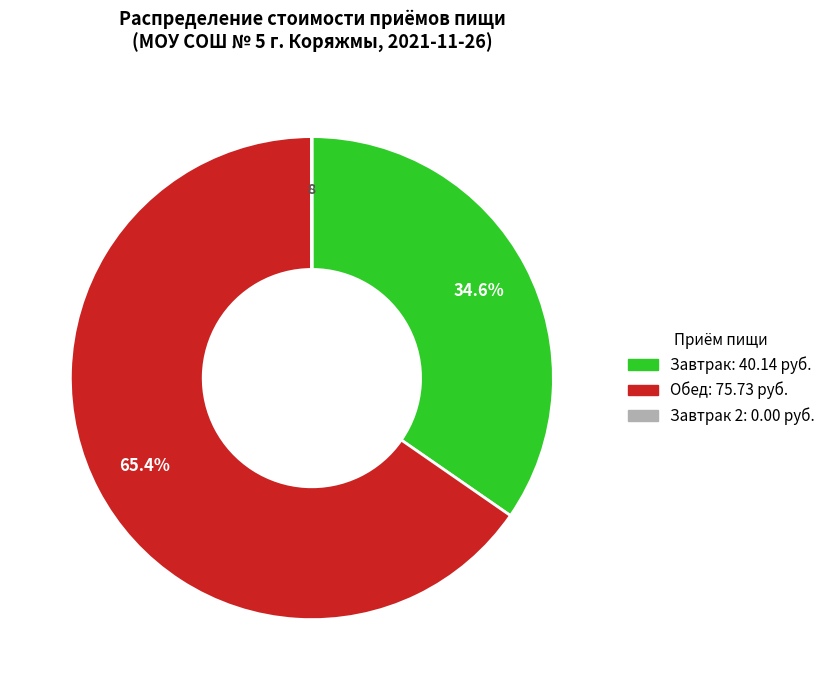

Is there any slice that represents more than half of the pie?

Yes